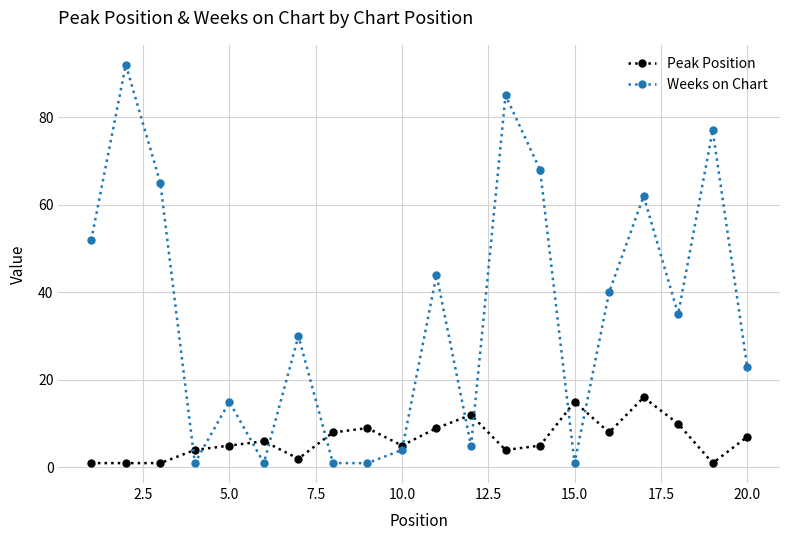

What is the value of the Weeks on Chart point at the 15th from the left?

1